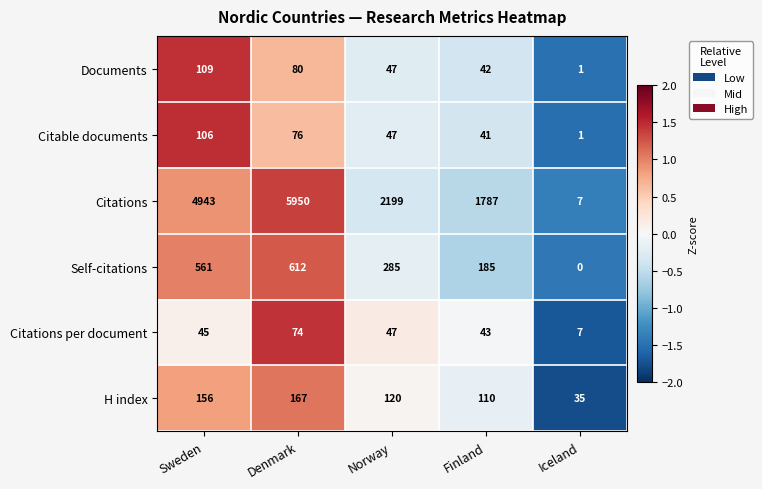

Which series has the largest total across all categories?

Citations